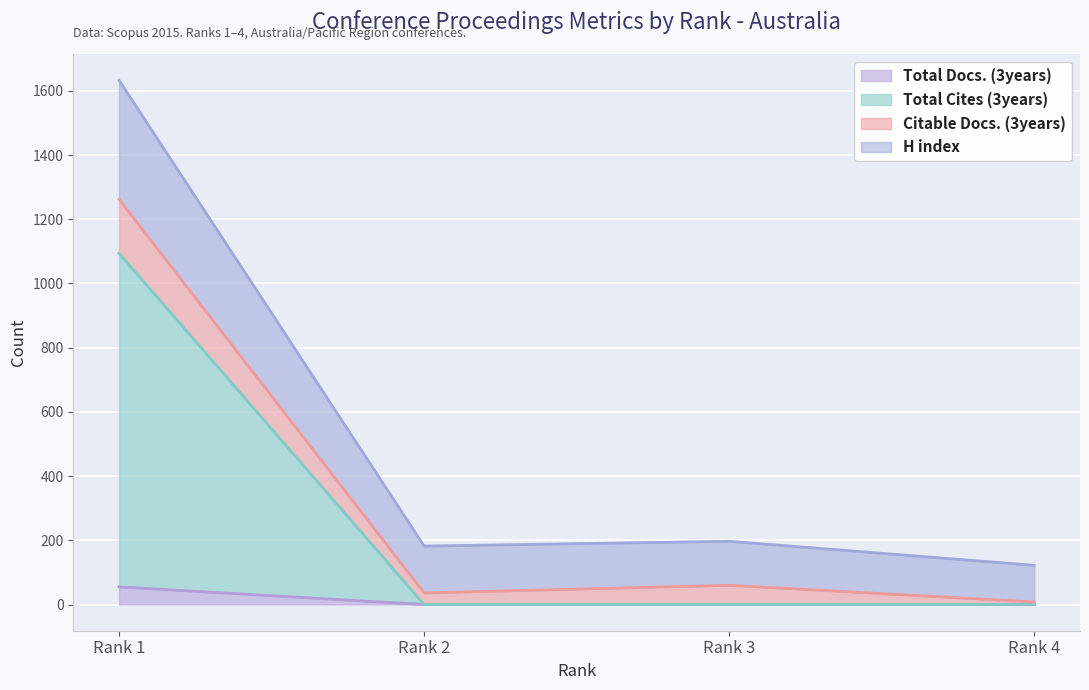

What is the difference between the maximum and minimum values in the H index series?

1511